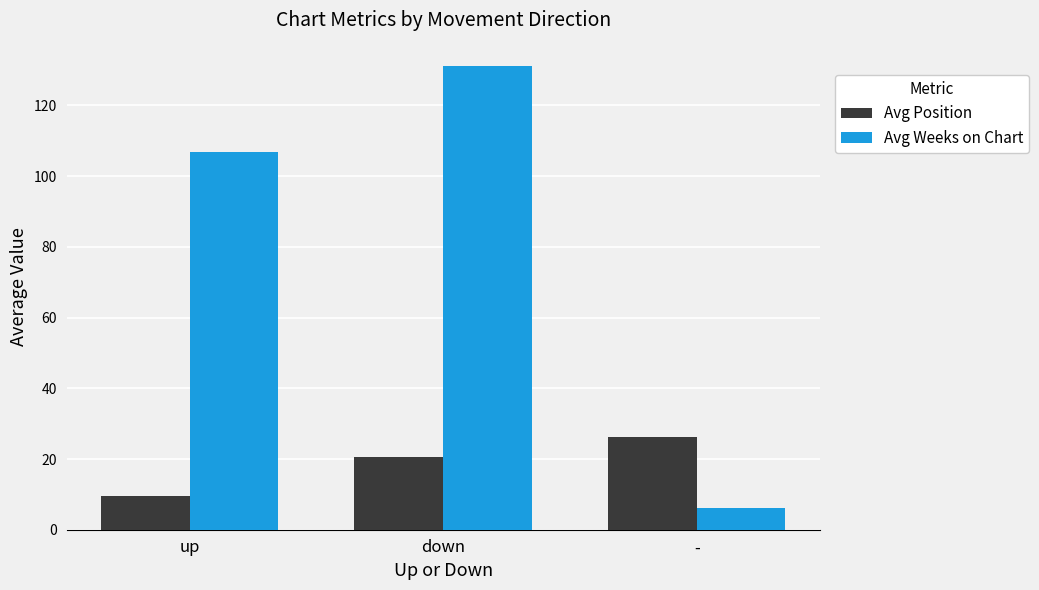

At up, list the series in order from largest to smallest.

Avg Weeks on Chart, Avg Position